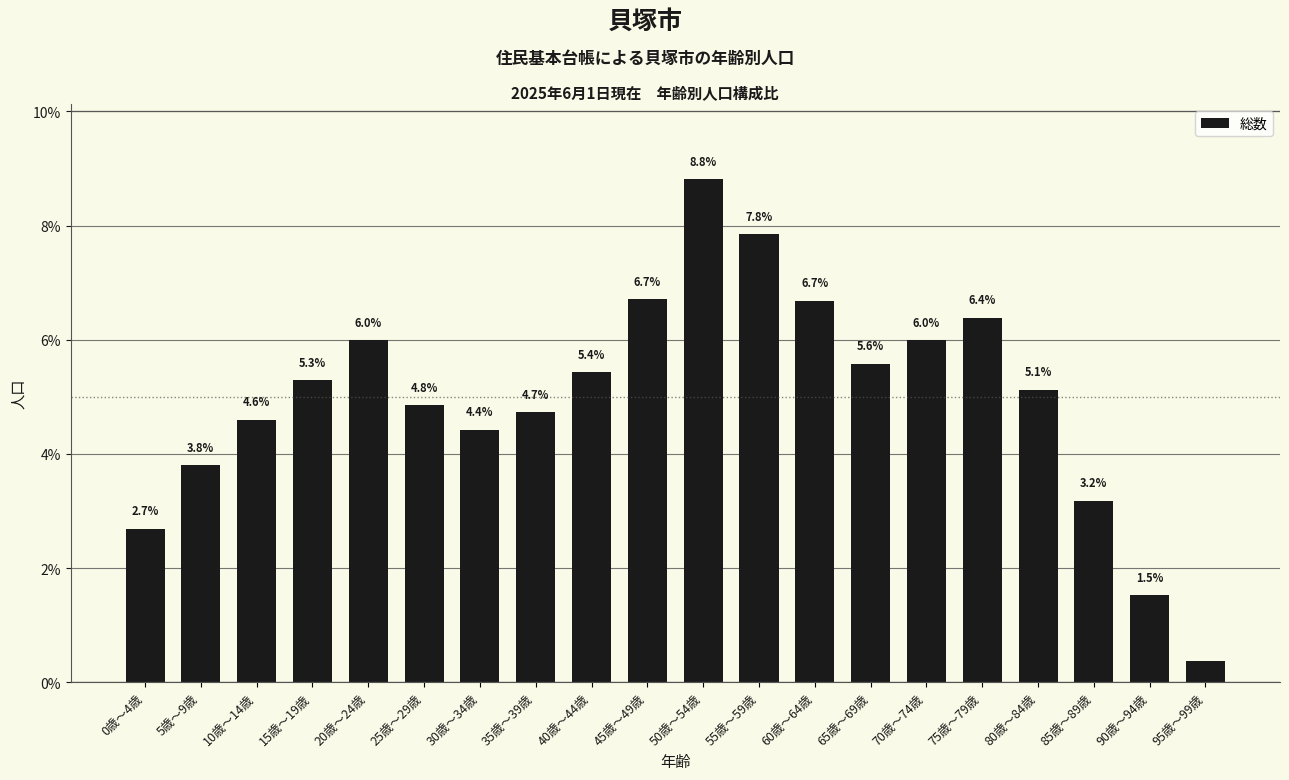

What is the change in value from 25歳～29歳 to 60歳～64歳?

+1.8